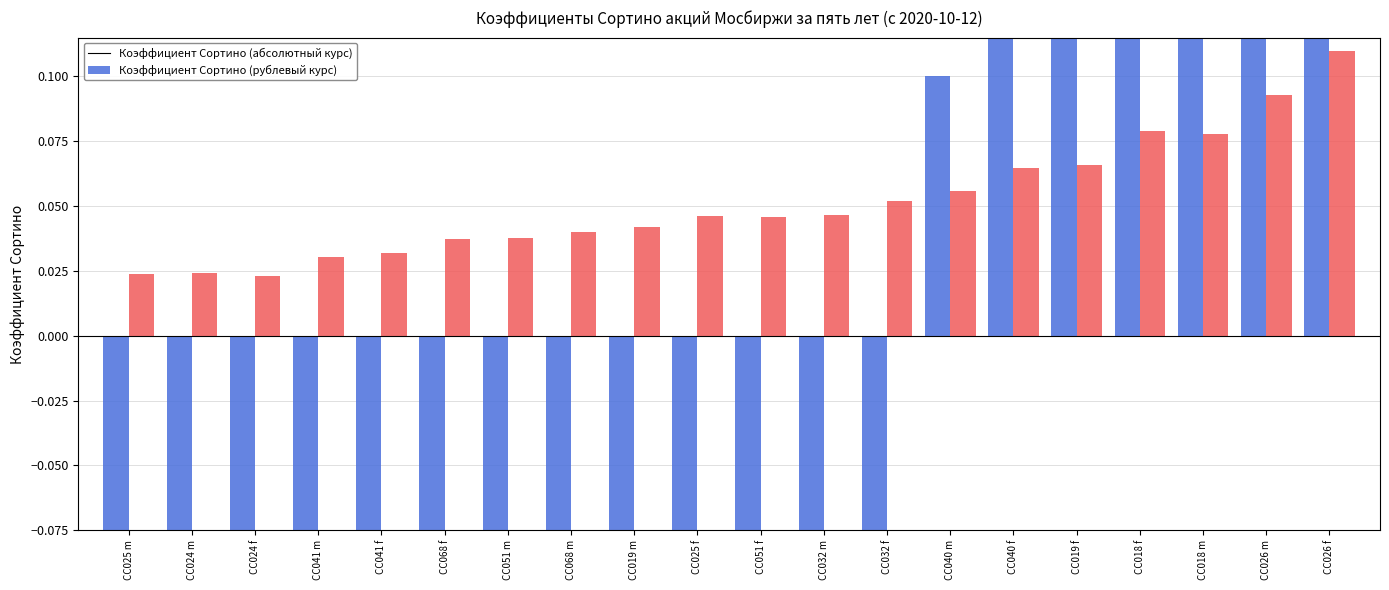

Which series changed the most between CC024 f and CC068 f?

mean (нормированный)